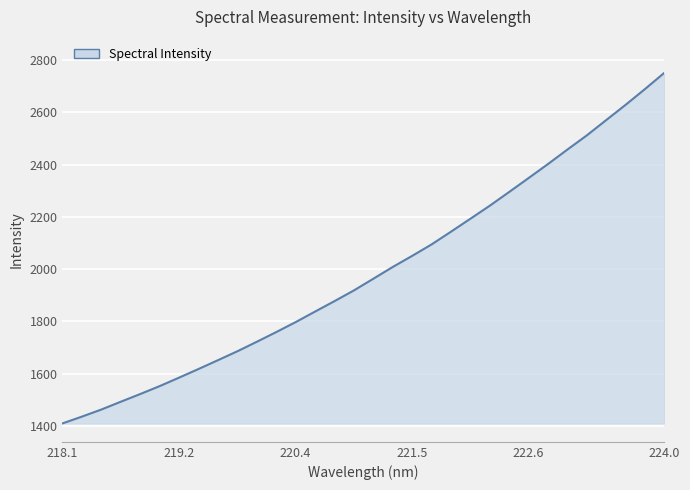

What is the smallest value displayed?

1409.5